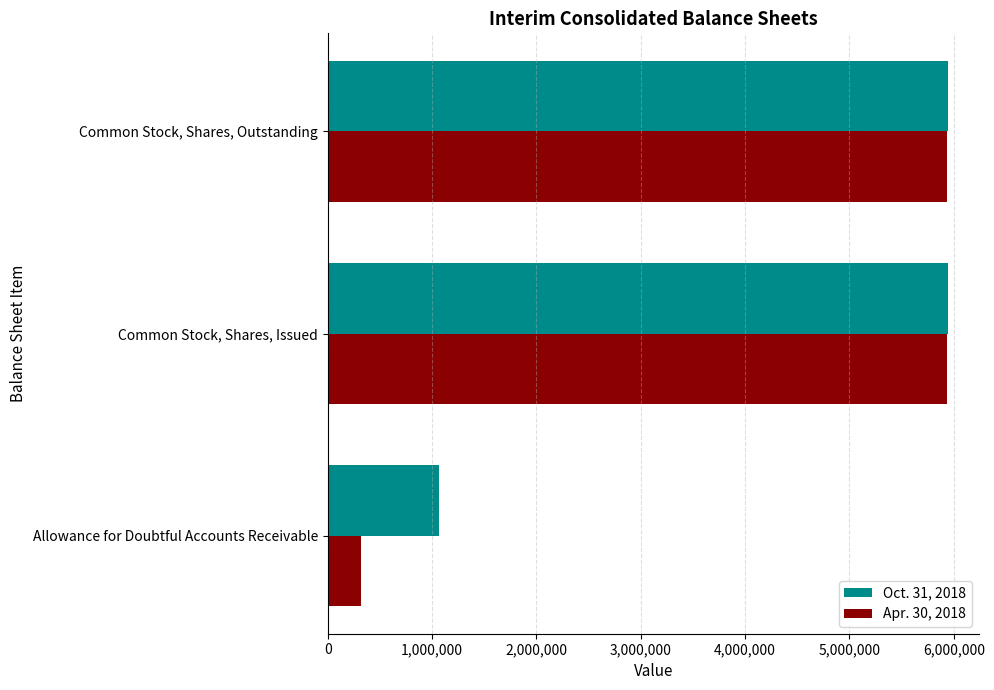

At how many categories does at least one series exceed 4418566?

2